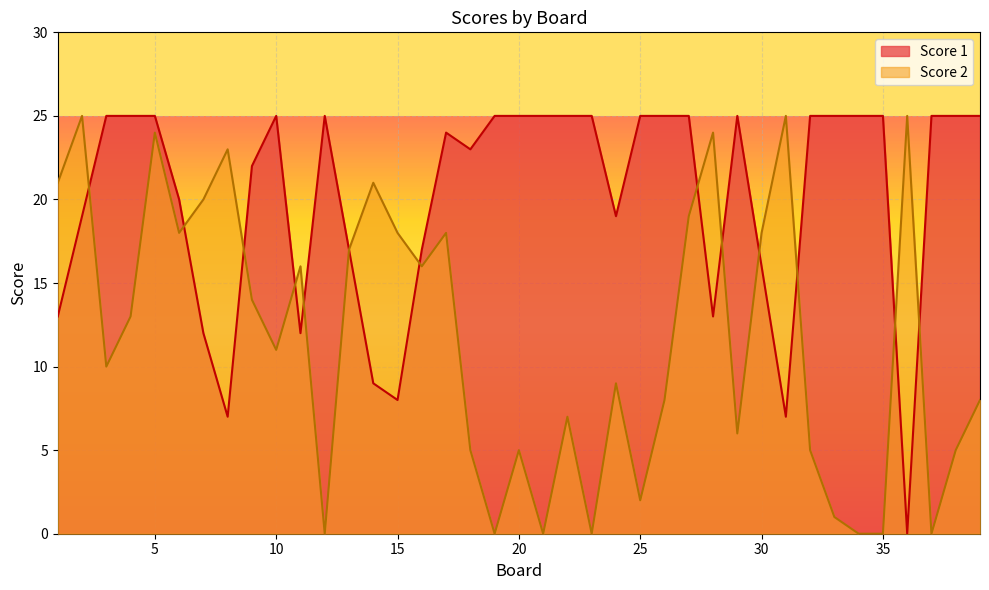

Rank the series at 31 from highest to lowest value.

Score 2, Score 1